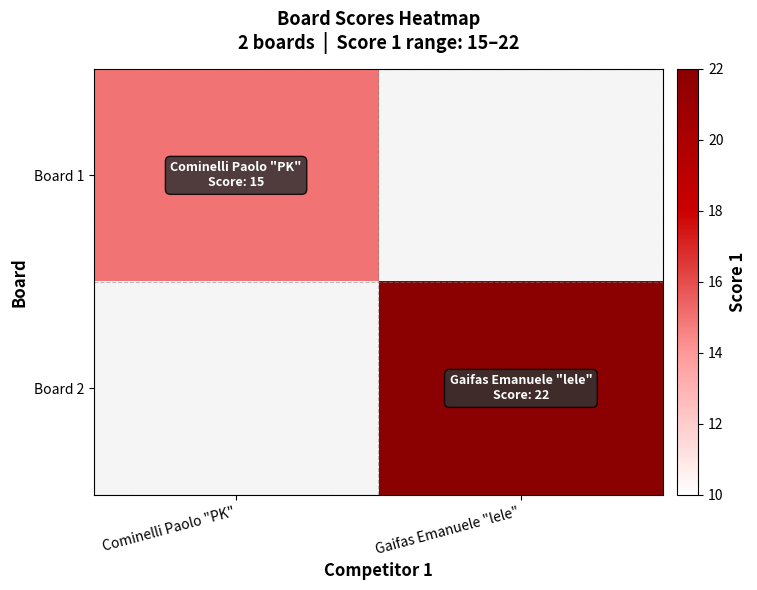

Which label corresponds to the largest value in the chart?

Gaifas Emanuele "lele"